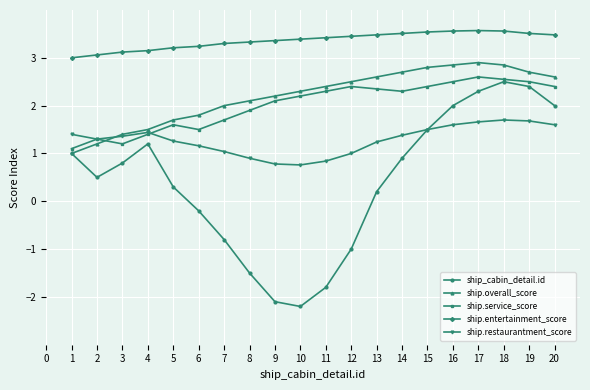

Which label corresponds to the smallest value in the chart?

10